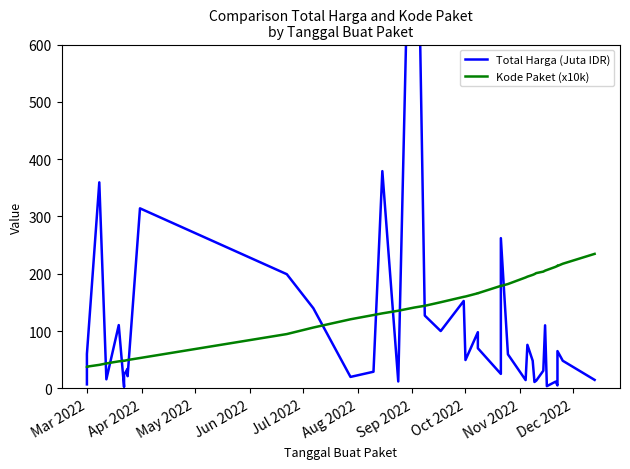

Which series has the largest range (max minus min)?

Total Harga (Juta IDR)